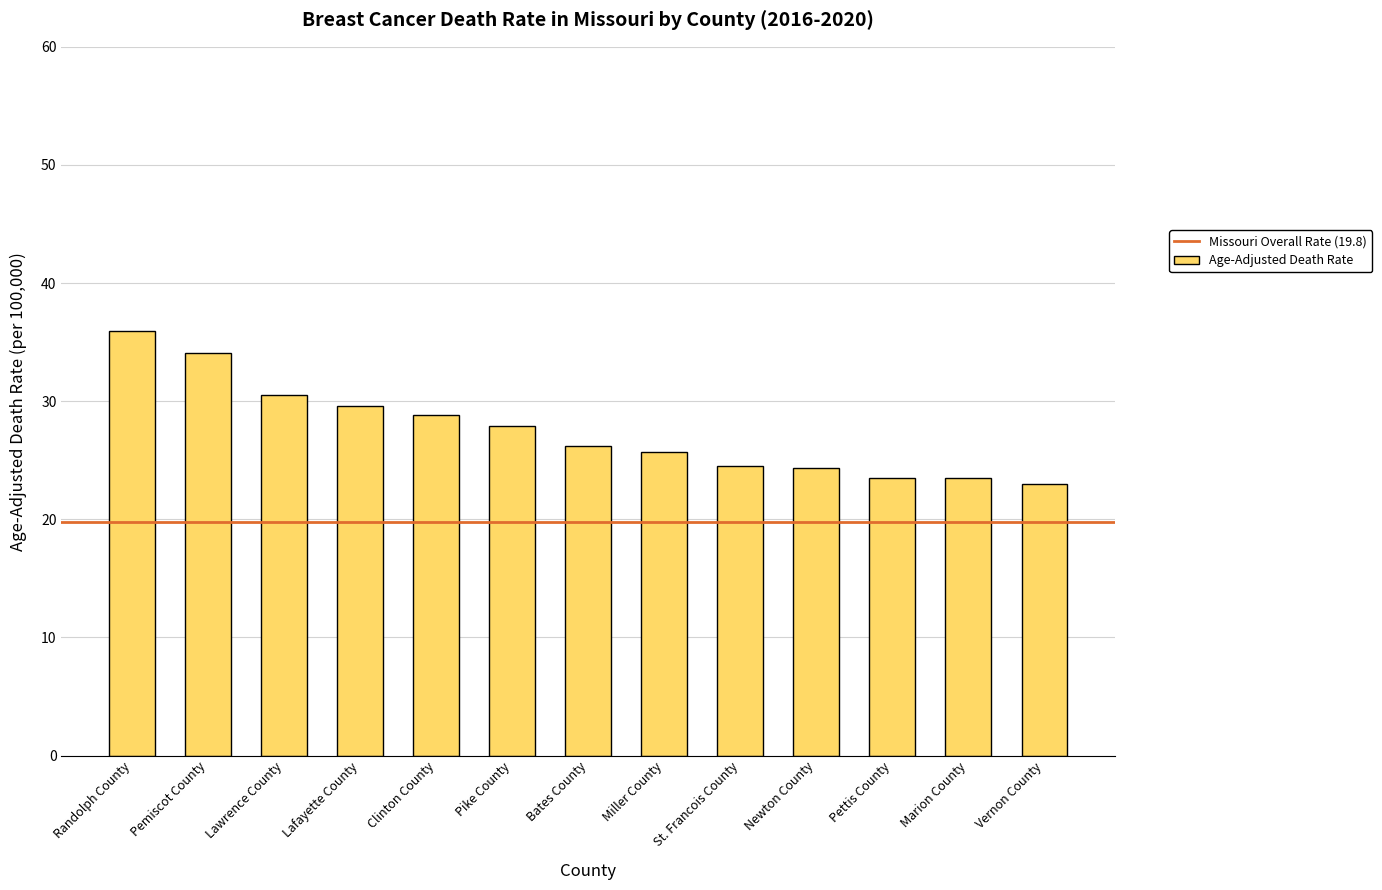

Approximately how many times larger is the value at Randolph County compared to Pemiscot County?

1.1